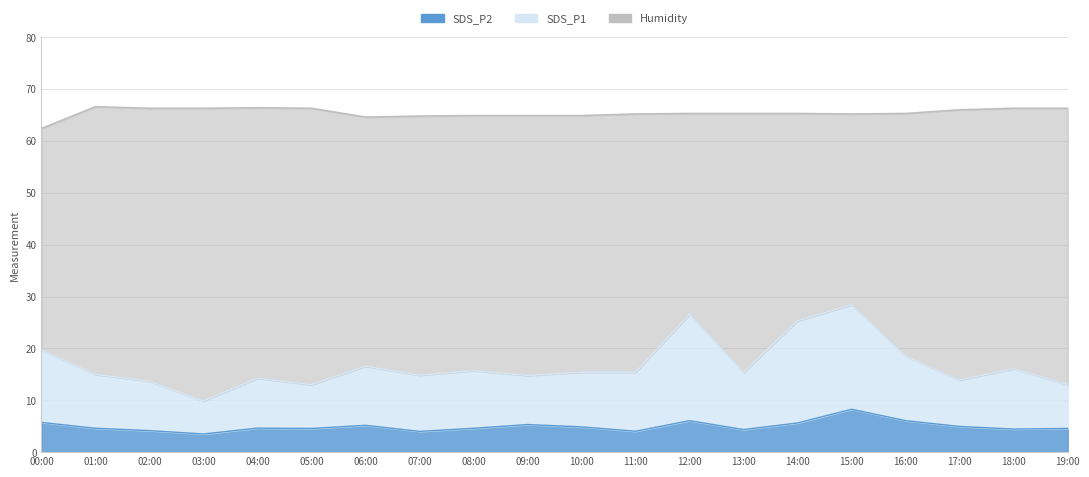

What is the average value of the SDS_P2 series?

5.0